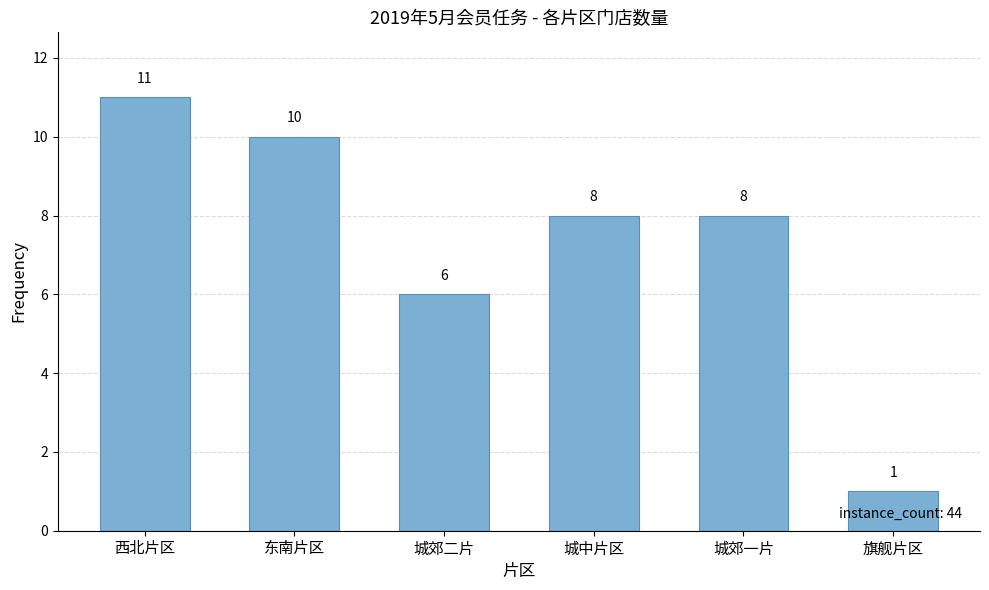

Between 东南片区 and 城郊一片, which is larger?

东南片区